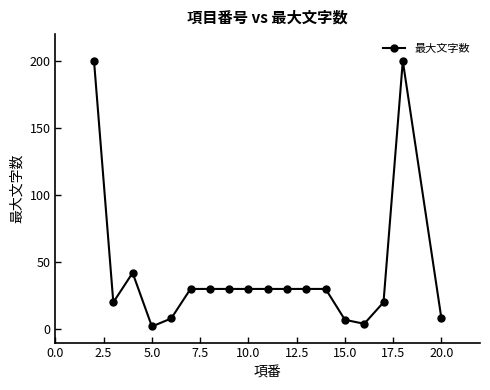

What is the difference between the maximum and minimum values?

198